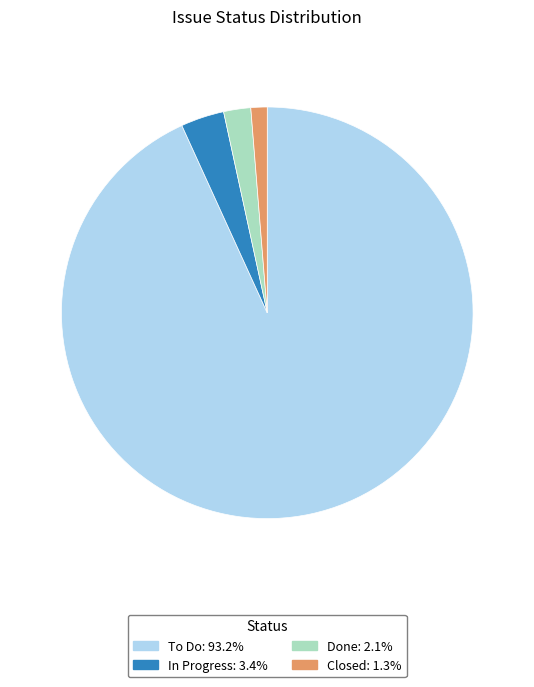

Rank the categories by value from highest to lowest.

To Do, In Progress, Done, Closed